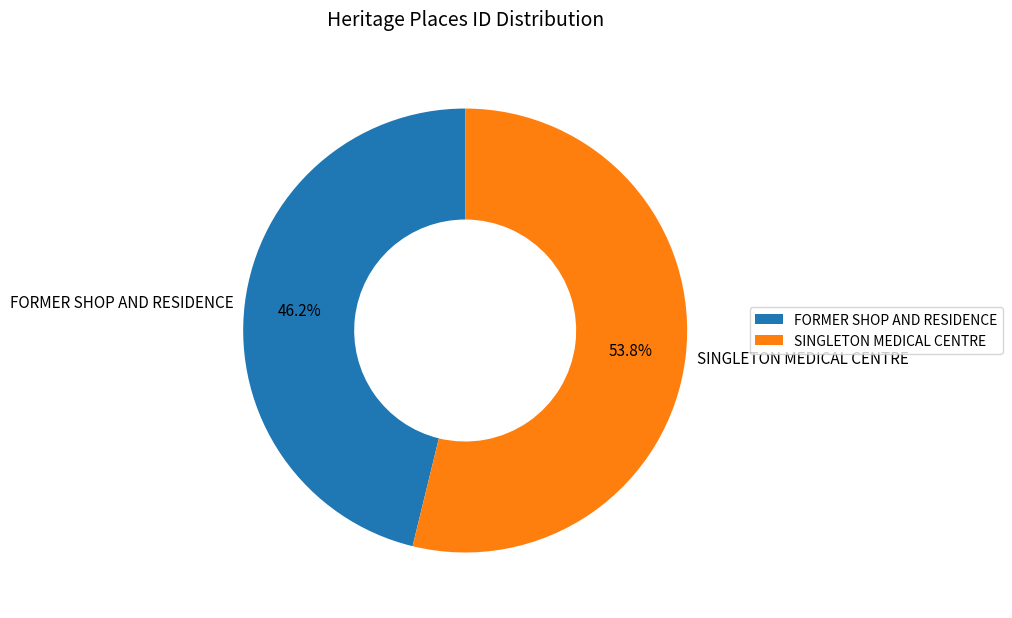

What is the majority slice?

SINGLETON MEDICAL CENTRE